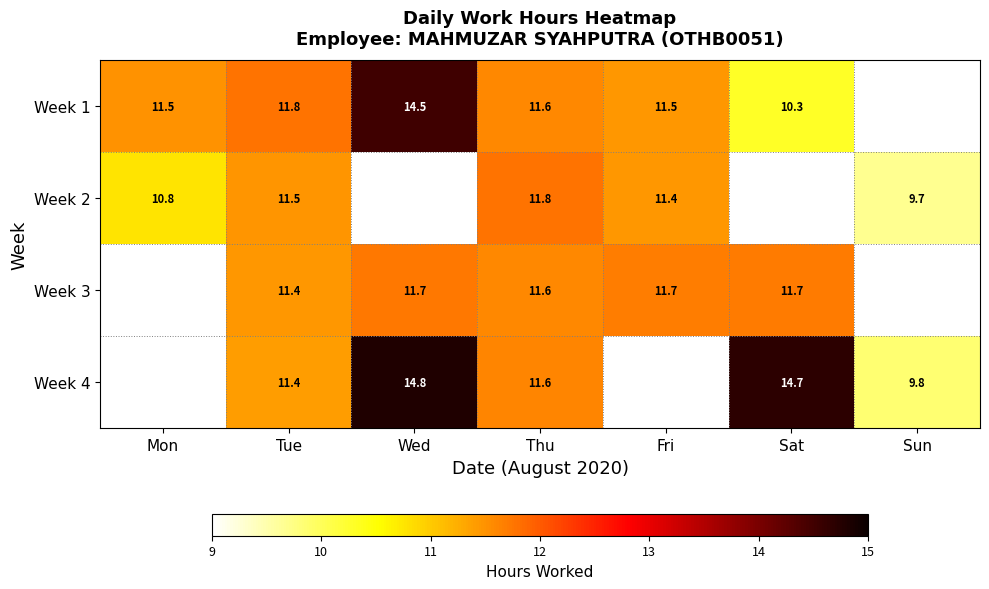

What is the difference between the Week 1 values at Wed and Fri?

3.0